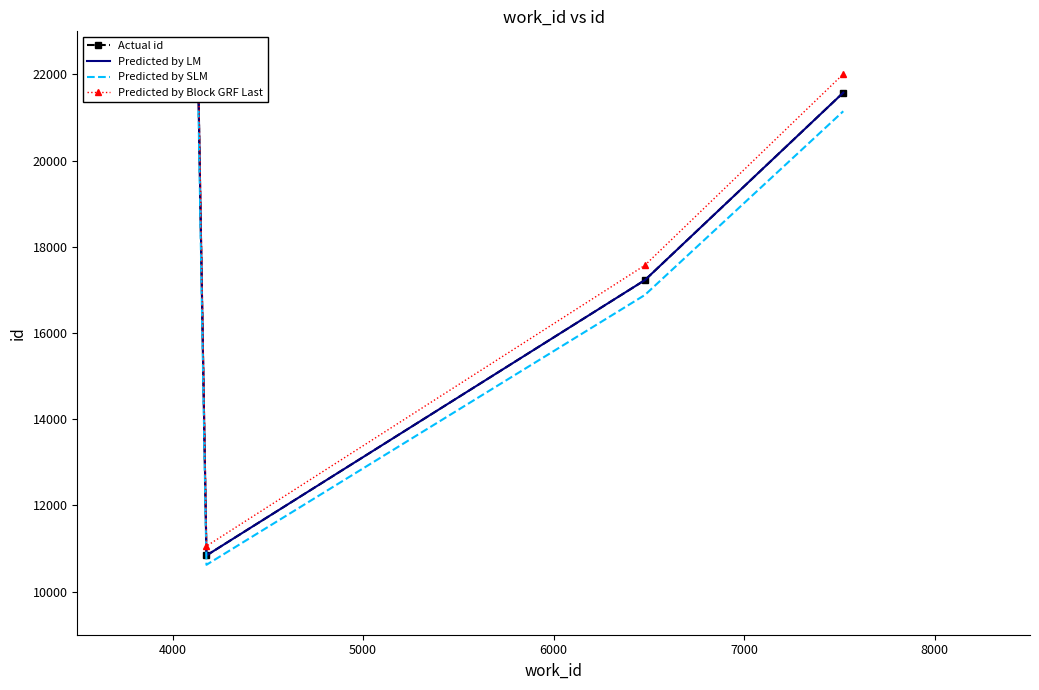

Which series has the largest range (max minus min)?

Predicted by Block GRF Last